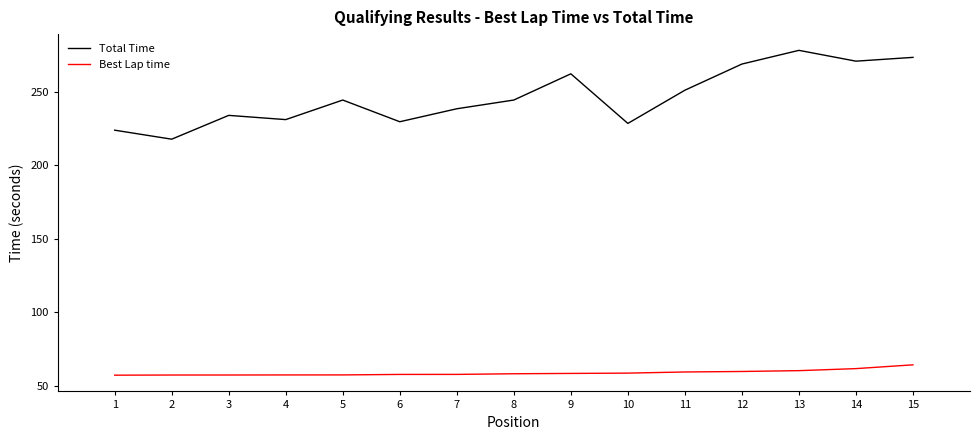

True or false: Best Lap time has a value of 57.3 at 5.

True